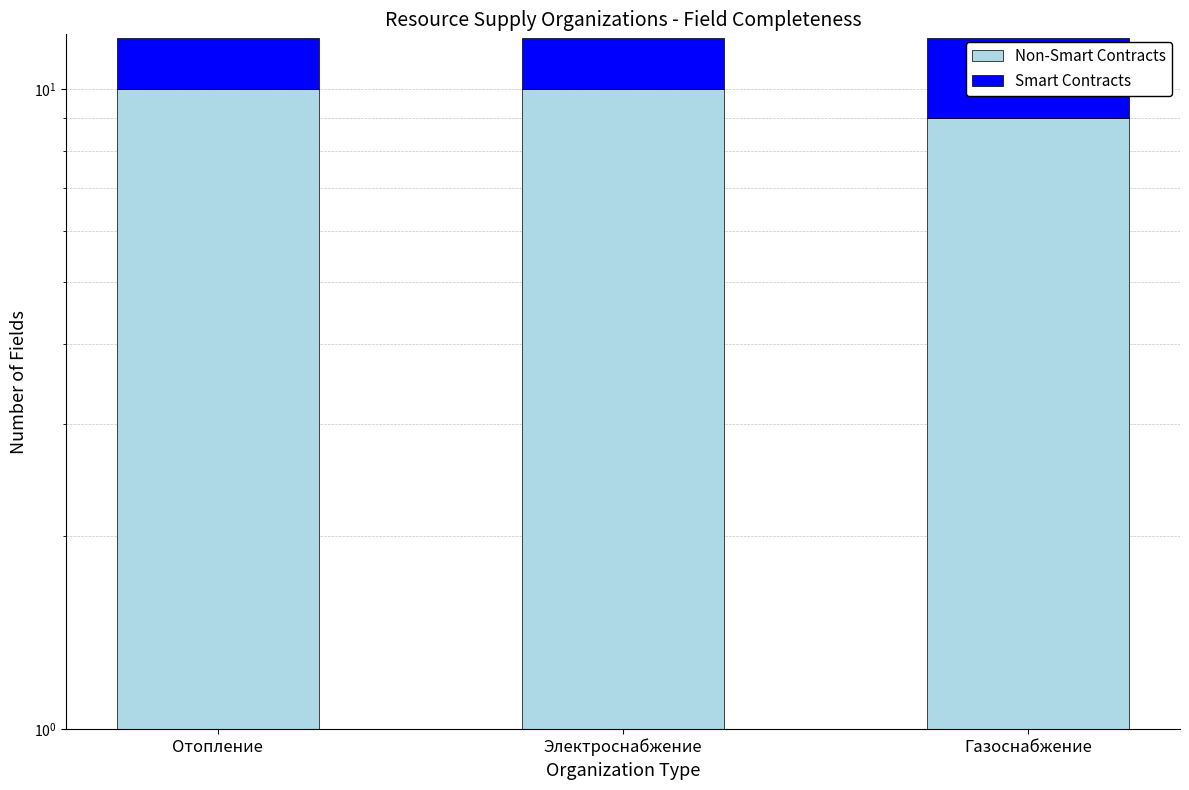

Which series changed the most between Отопление and Газоснабжение?

Non-Smart Contracts